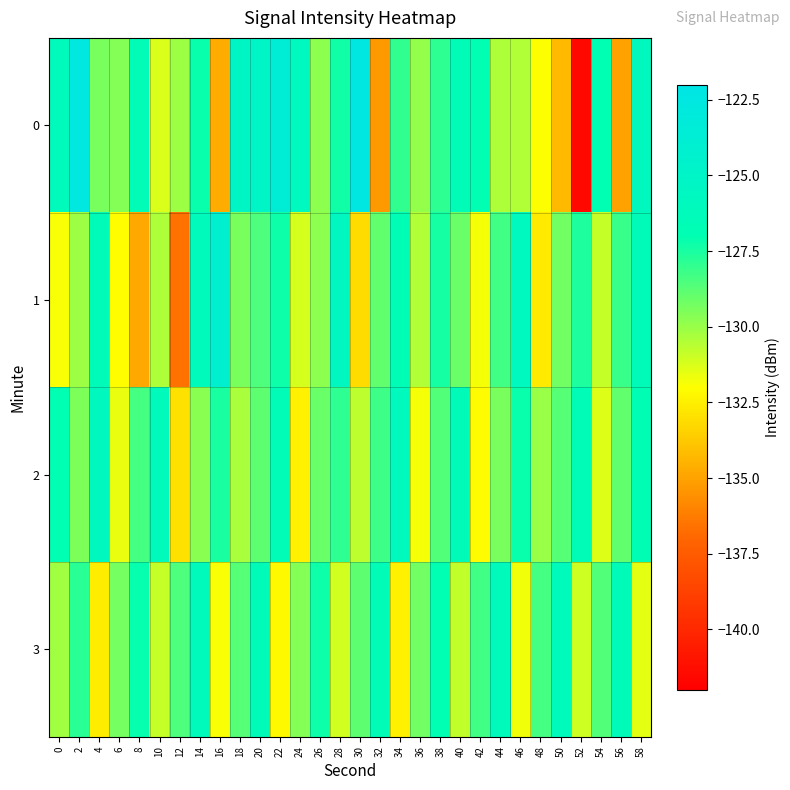

Reading right to left, list all the values displayed in this chart.

0: 58=-125.7	56=-135.0	54=-126.9	52=-141.5	50=-134.2	48=-132.0	46=-130.5	44=-130.4	42=-127.0	40=-126.5	38=-127.9	36=-130.0	34=-128.0	32=-135.3	30=-122.4	28=-127.3	26=-129.7	24=-125.9	22=-123.6	20=-125.1	18=-125.3	16=-134.7	14=-127.2	12=-130.1	10=-131.2	8=-126.5	6=-129.6	4=-129.4	2=-122.7	0=-126.1
1: 58=-126.4	56=-128.1	54=-130.9	52=-127.6	50=-129.2	48=-132.7	46=-125.9	44=-128.3	42=-131.8	40=-129.1	38=-127.4	36=-130.5	34=-126.7	32=-128.9	30=-133.1	28=-125.6	26=-129.8	24=-131.2	22=-127.3	20=-128.5	18=-129.4	16=-124.2	14=-126.2	12=-136.6	10=-130.4	8=-134.8	6=-132.0	4=-126.4	2=-130.1	0=-131.9
2: 58=-126.8	56=-128.9	54=-131.3	52=-126.5	50=-128.7	48=-130.0	46=-127.2	44=-129.4	42=-132.1	40=-126.3	38=-128.6	36=-131.8	34=-126.0	32=-128.2	30=-130.7	28=-127.9	26=-129.1	24=-132.4	22=-126.6	20=-128.8	18=-130.3	16=-127.5	14=-129.7	12=-133.0	10=-126.2	8=-128.4	6=-131.6	4=-125.8	2=-129.5	0=-127.0
3: 58=-131.5	56=-126.3	54=-128.6	52=-131.0	50=-126.2	48=-128.4	46=-131.7	44=-126.1	42=-128.3	40=-130.8	38=-127.0	36=-129.2	34=-132.4	32=-126.6	30=-128.8	28=-131.1	26=-127.3	24=-129.6	22=-132.2	20=-126.4	18=-128.7	16=-131.9	14=-126.1	12=-128.5	10=-130.9	8=-127.1	6=-129.3	4=-132.6	2=-127.8	0=-130.2